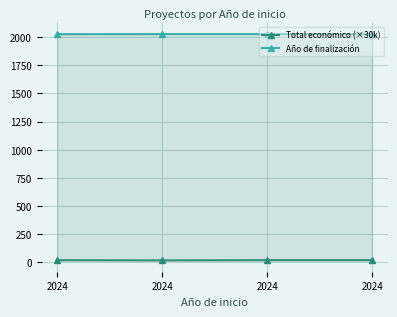

At which label does Año de finalización reach its peak?

2024